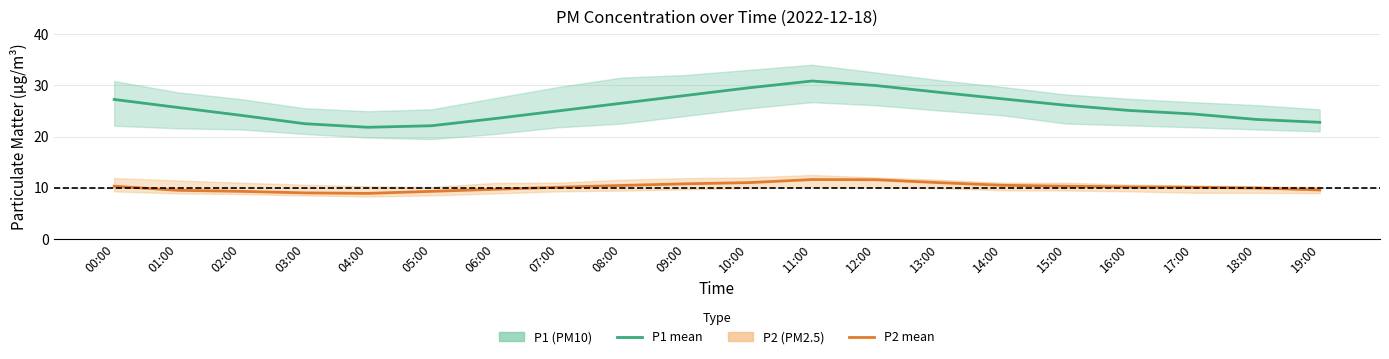

How many values in the P1 mean series are below 25?

8